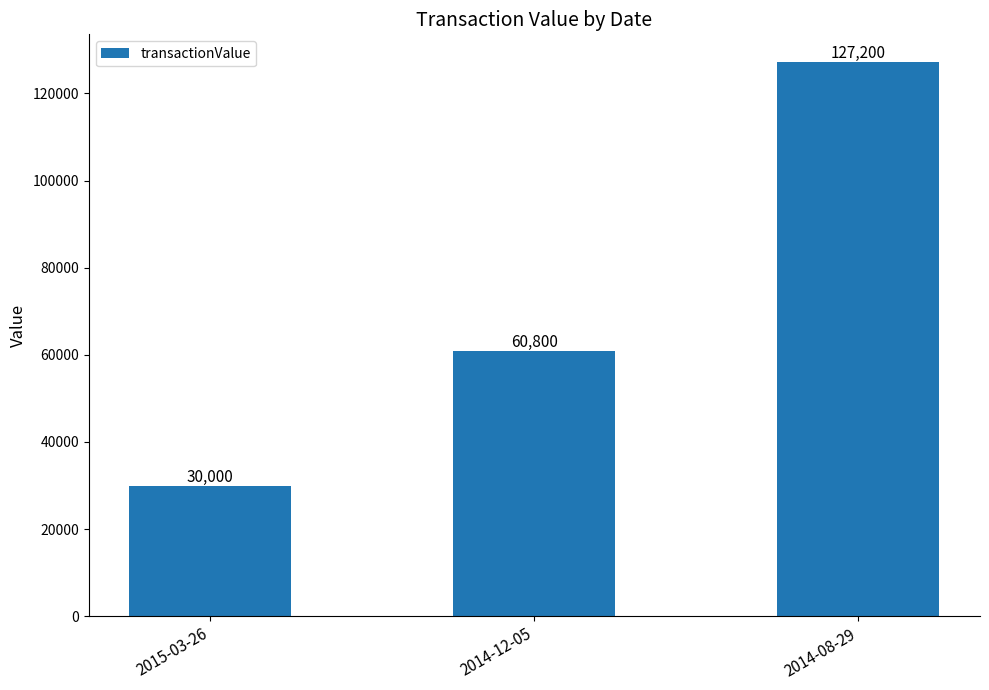

The value at 2014-12-05 is 91264. True or false?

False